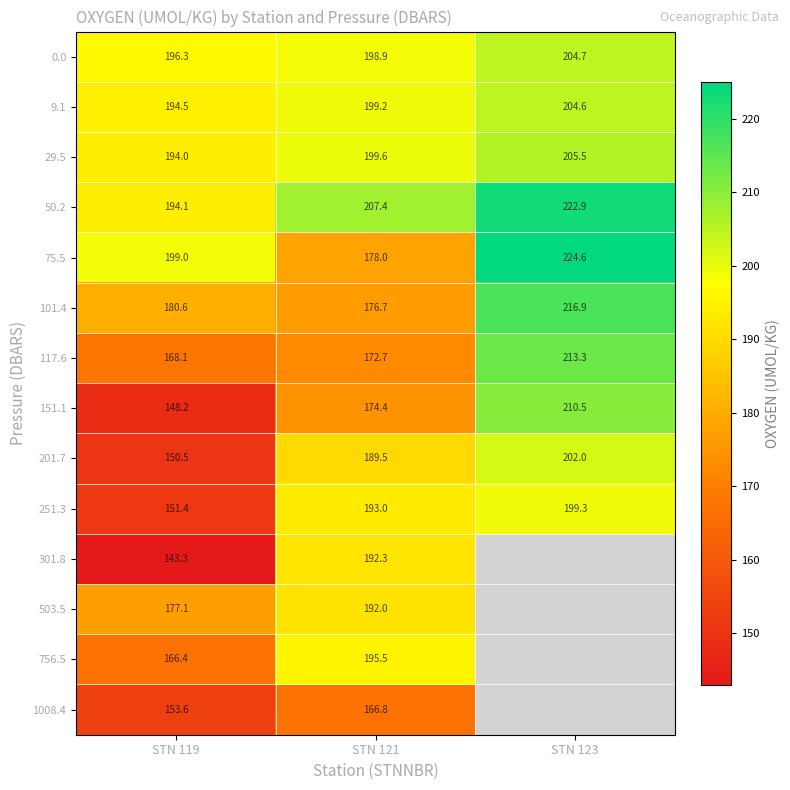

What is the sum of the 756.5 values at STN 121 and STN 119?

361.9